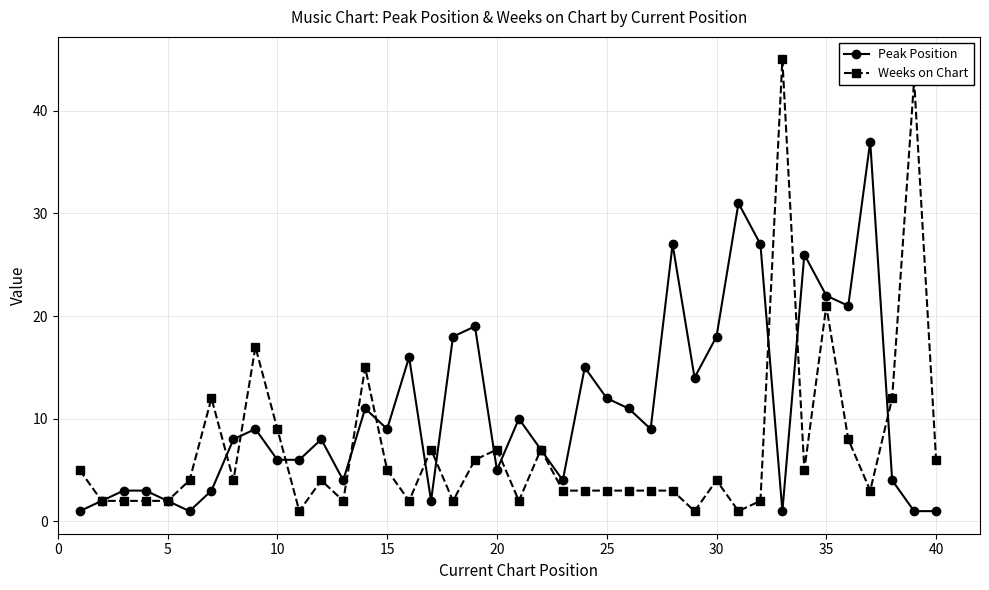

What is the maximum value shown in the chart?

45